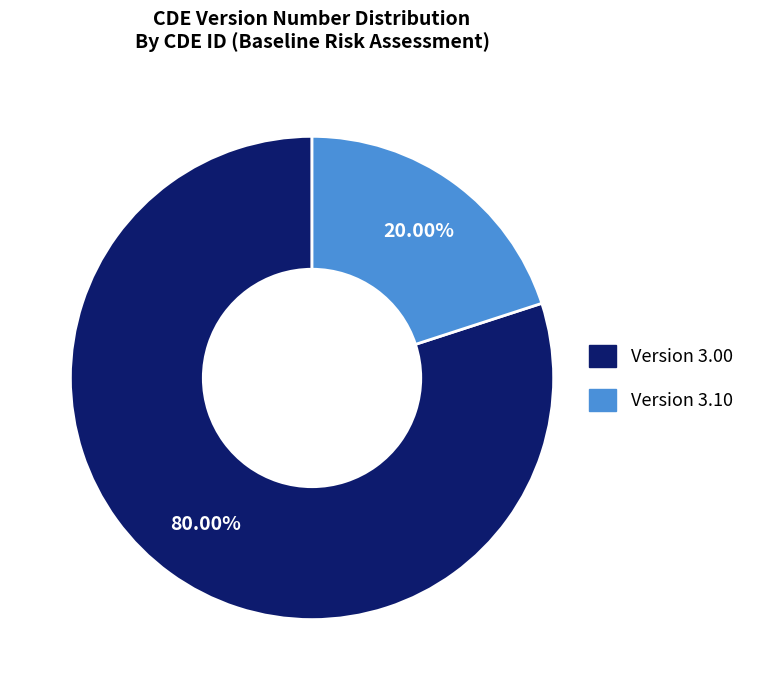

Is there any slice that represents more than half of the pie?

Yes